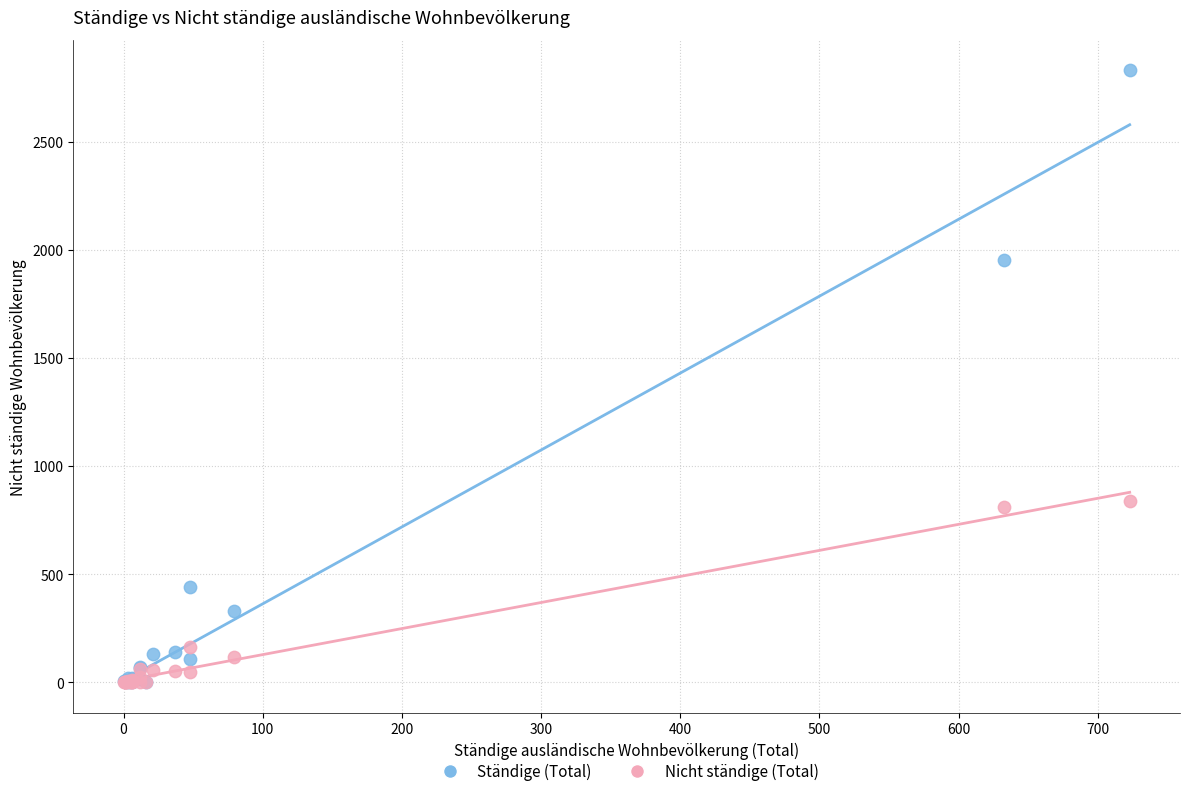

In the Ständige (Total) series, what Y value is closest to 1415?

1953